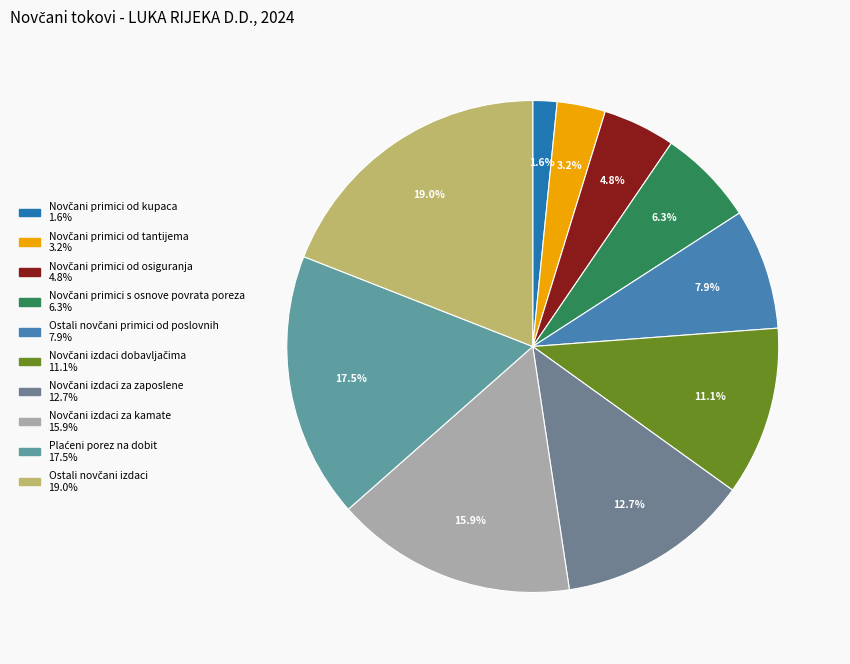

Is it true that Novčani primici od osiguranja is 18% of the pie?

False